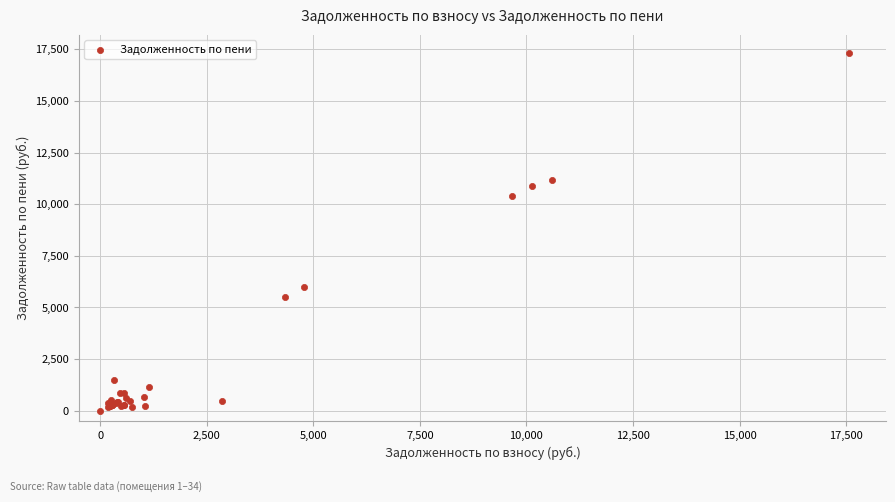

What Y value in the scatter plot is closest to 8669?

10409.4